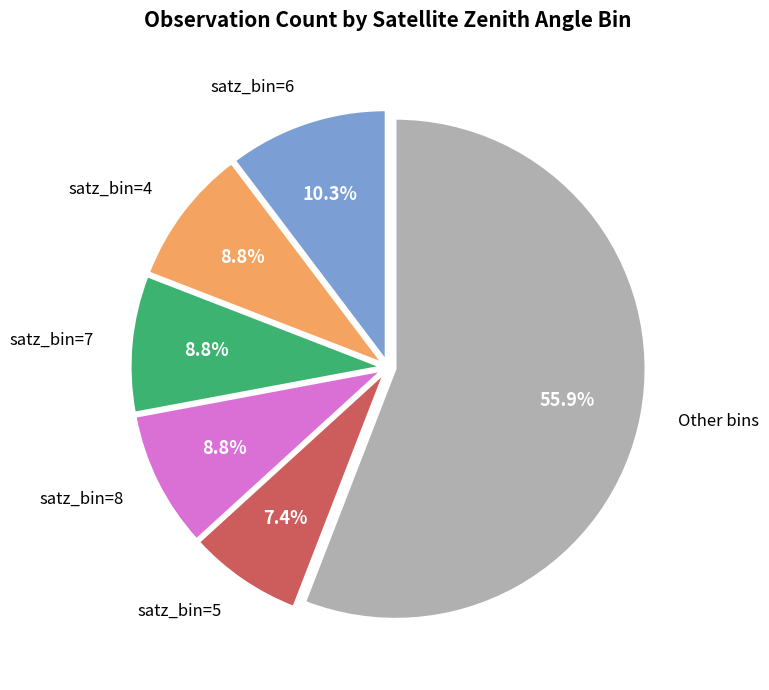

Which has a higher value, satz_bin=6 or Other bins?

Other bins